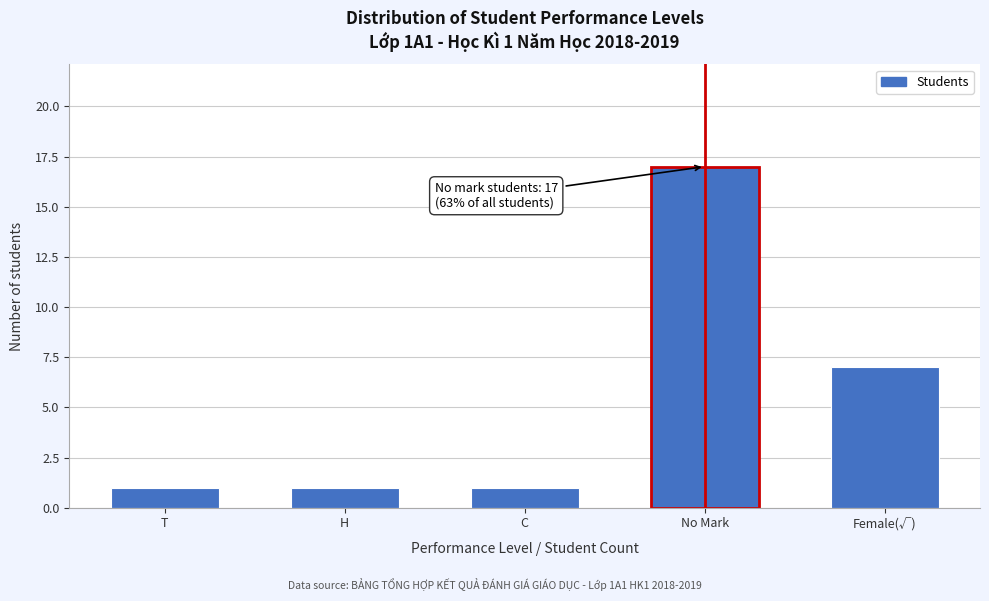

Reading right to left, list all the values displayed in this chart.

Female(√)=7	No Mark=17	C=1	H=1	T=1